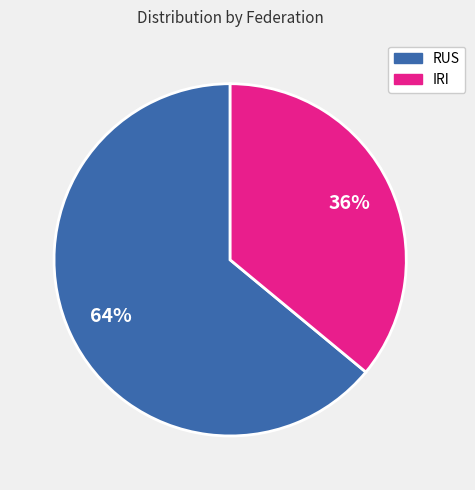

Does any single category account for the majority?

Yes